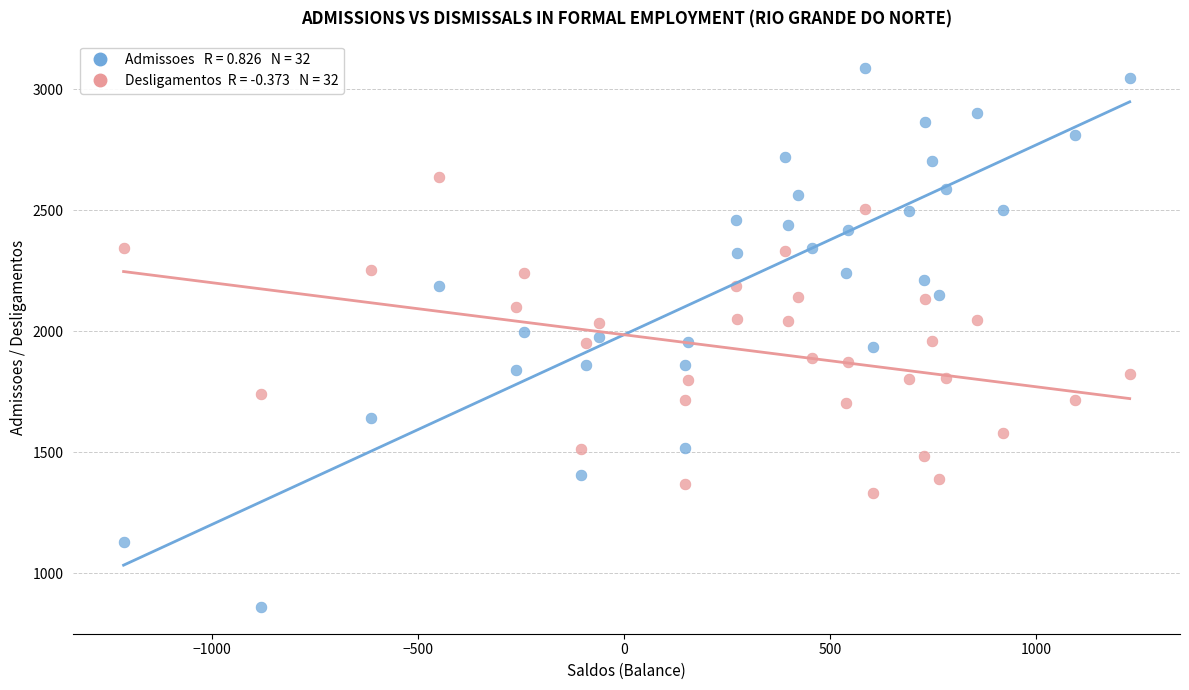

Across all data points, what is the range of X values (max minus min)?

2441